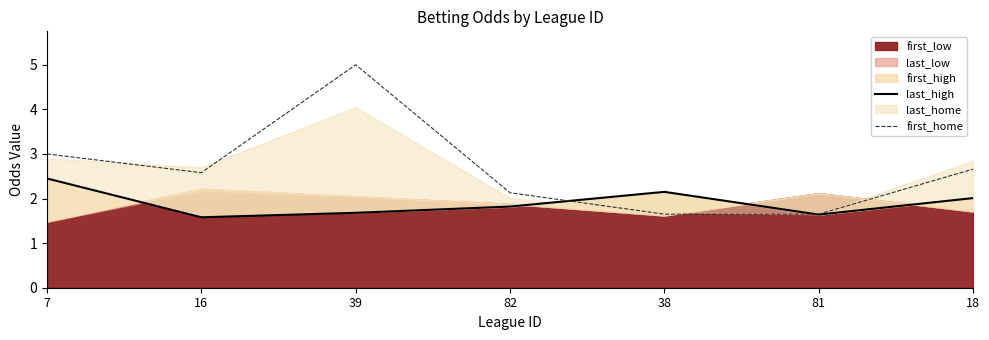

What is the difference between the first_home values at 82 and 16?

0.5